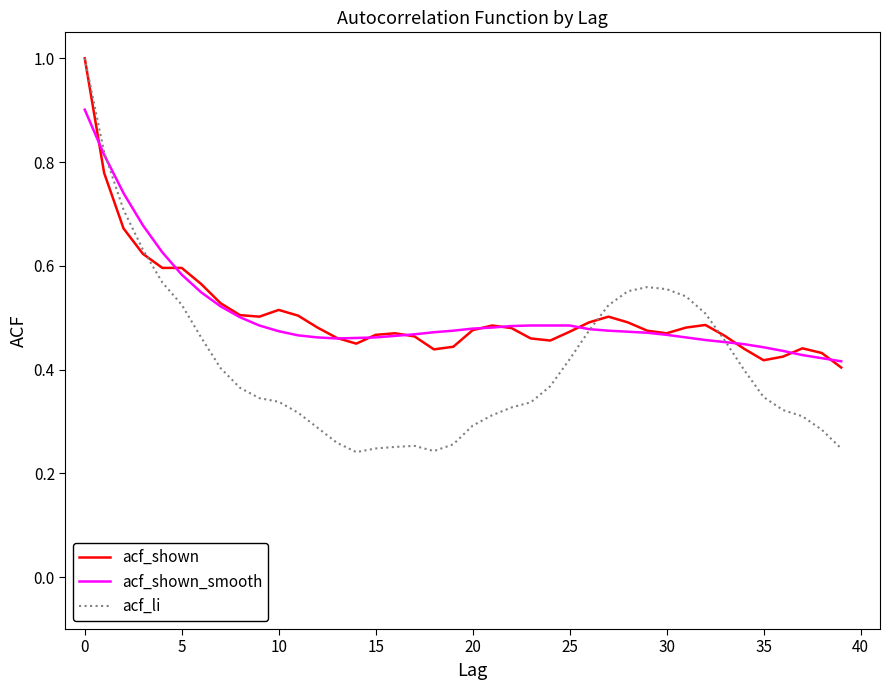

Which series has the largest range (max minus min)?

acf_li